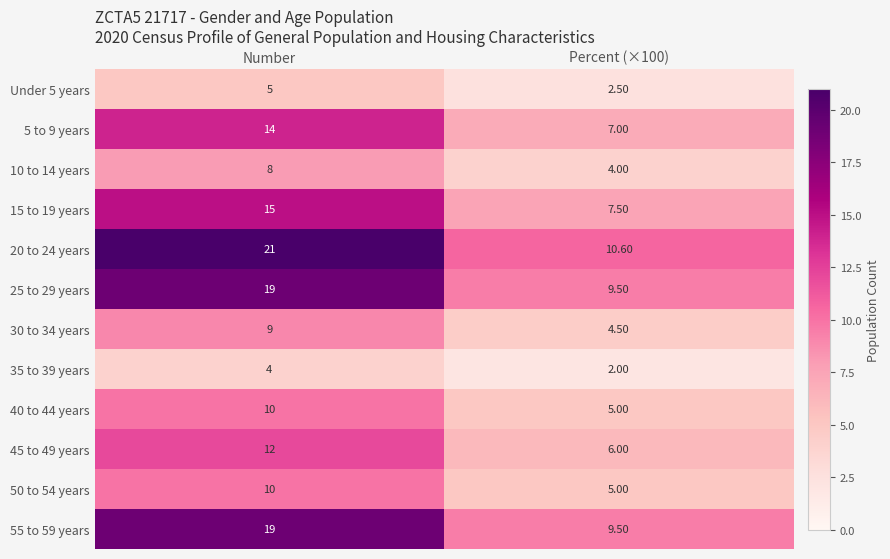

Which series changed the most between Number and Percent (×100)?

20 to 24 years